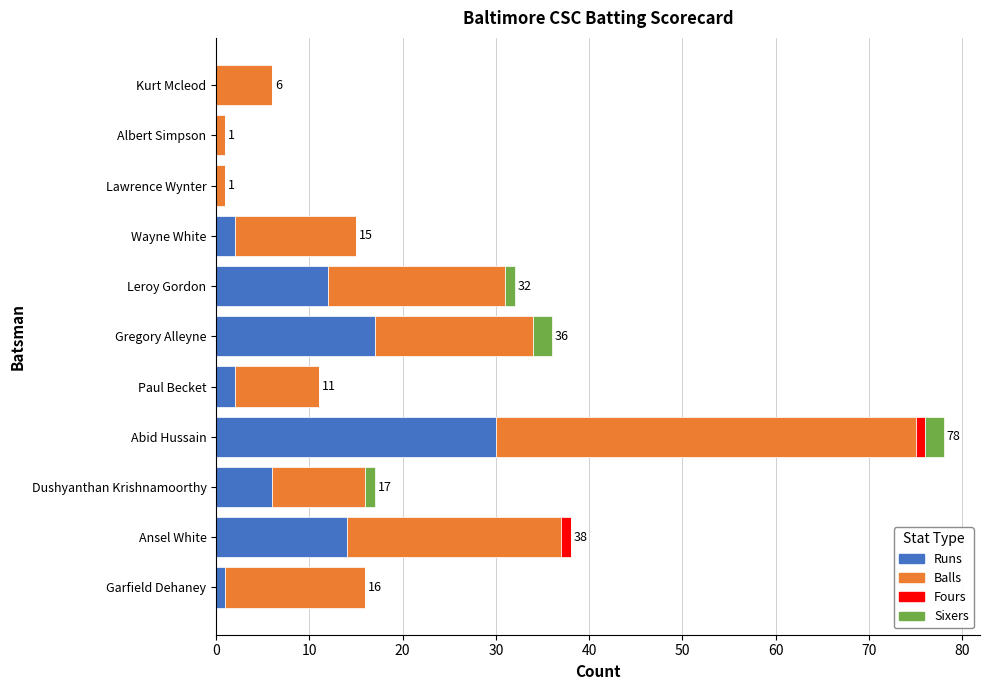

What is the sum of all Runs values?

84